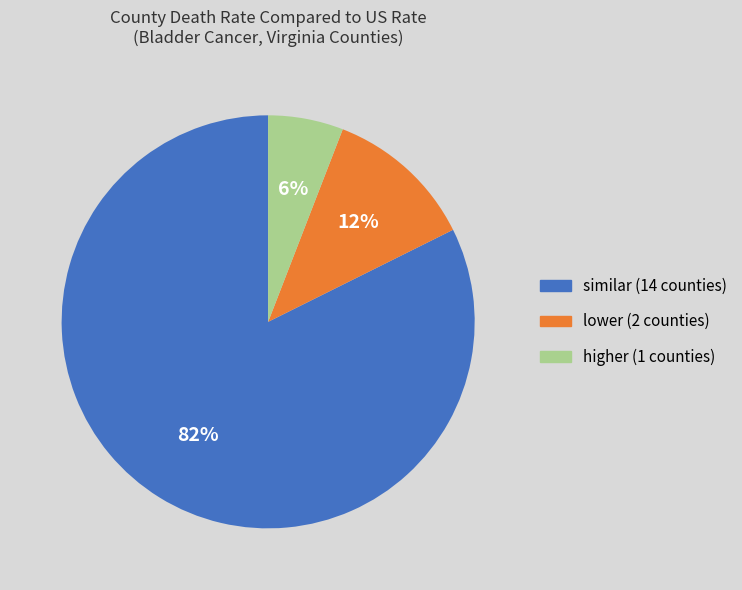

Count the number of slices in the pie.

3